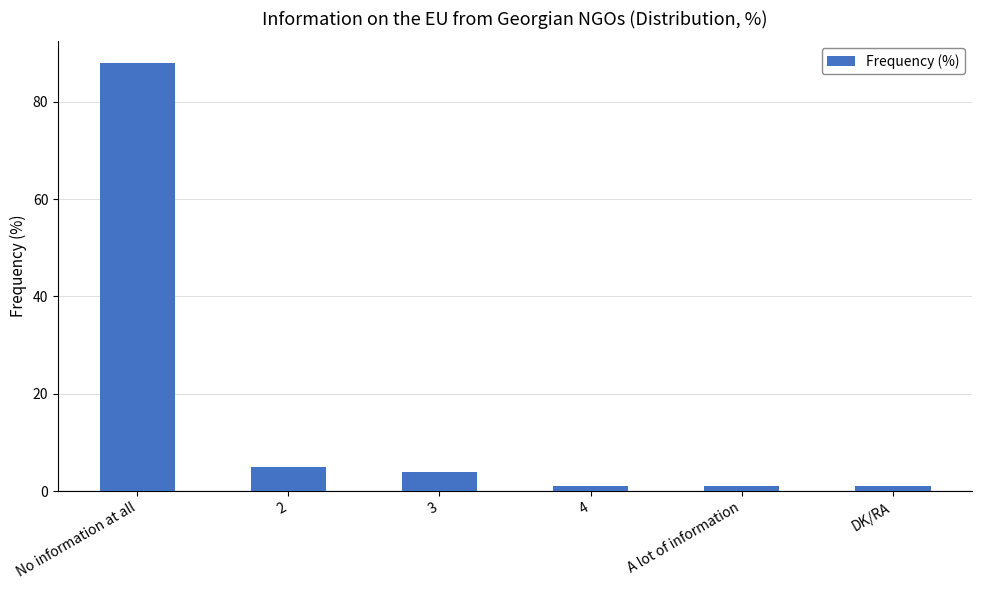

Is it true that the value at 2 is 5?

True